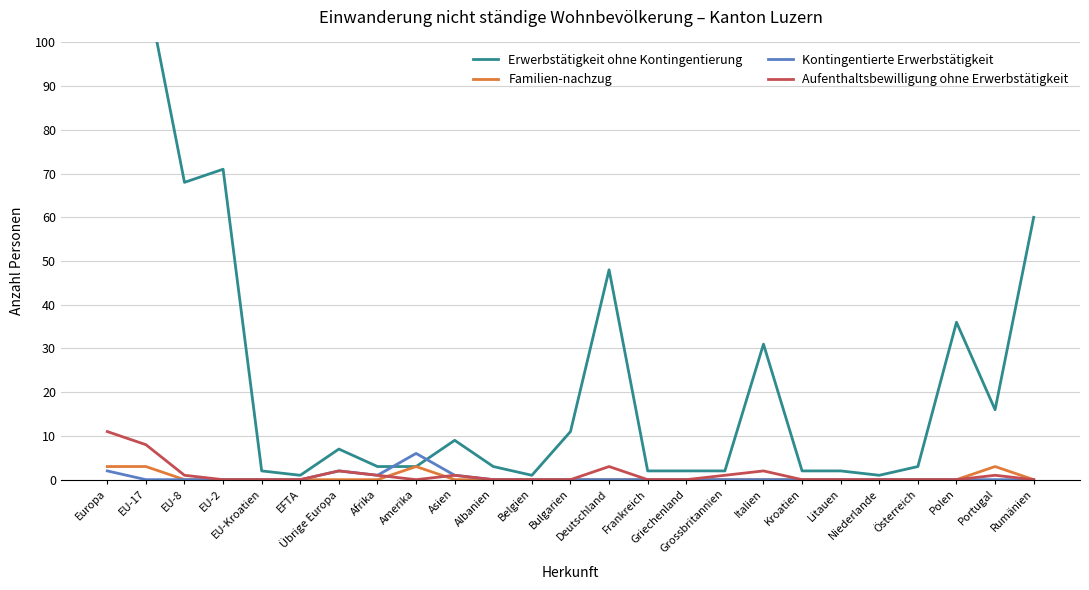

At which label does Erwerbstätigkeit ohne Kontingentierung first exceed 3?

Europa